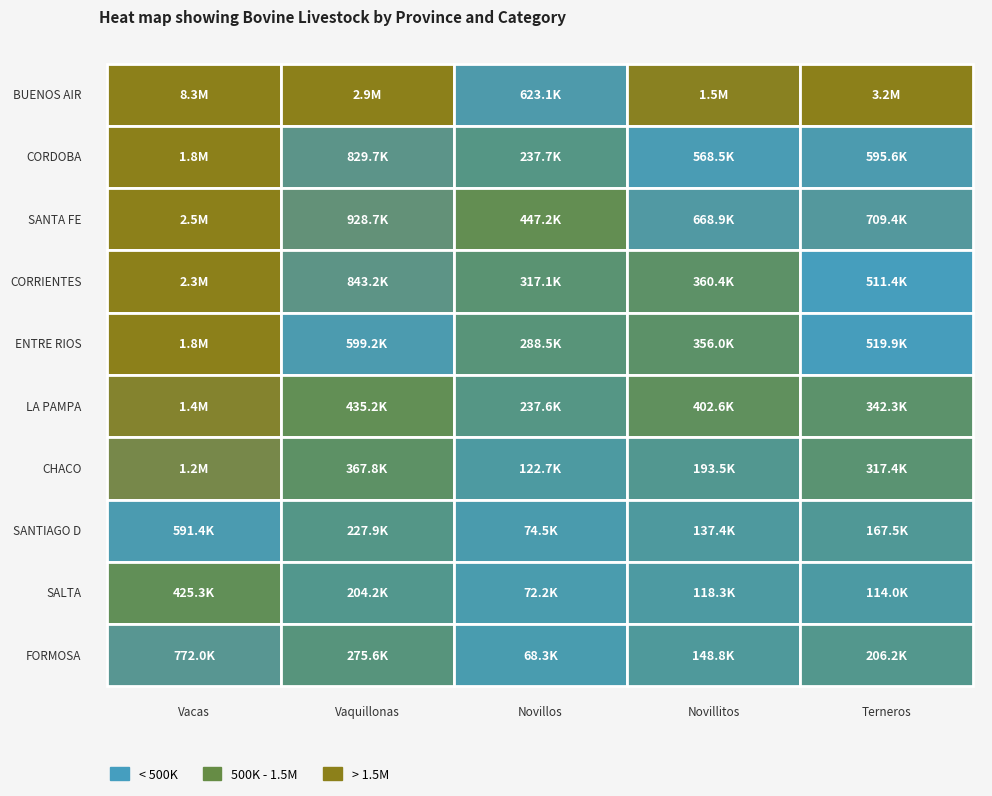

What is the sum of the CORDOBA values at 3 and 4?

1164073